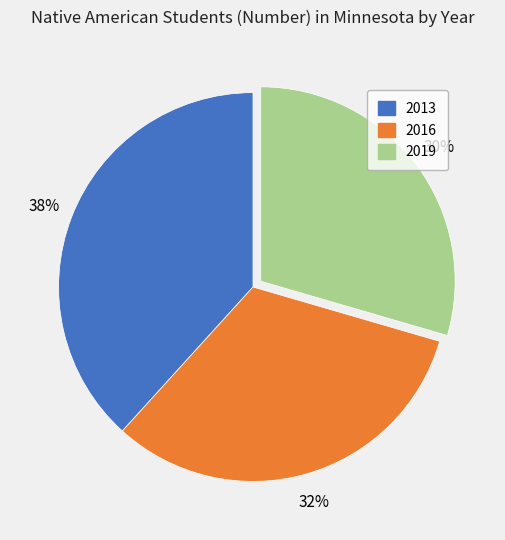

To the nearest percent, what is the combined percentage of 2019 and 2013?

68%